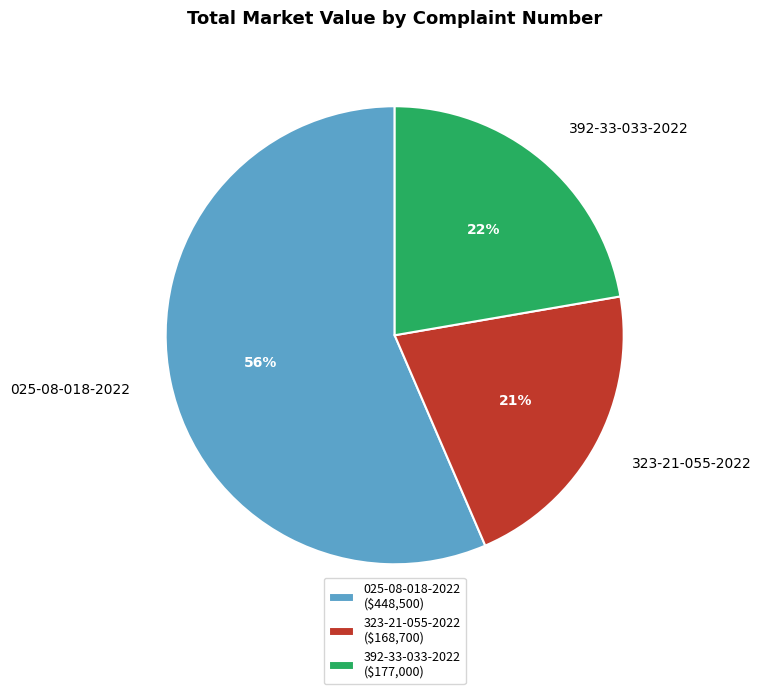

To the nearest percent, what percentage of the pie is 392-33-033-2022?

22%